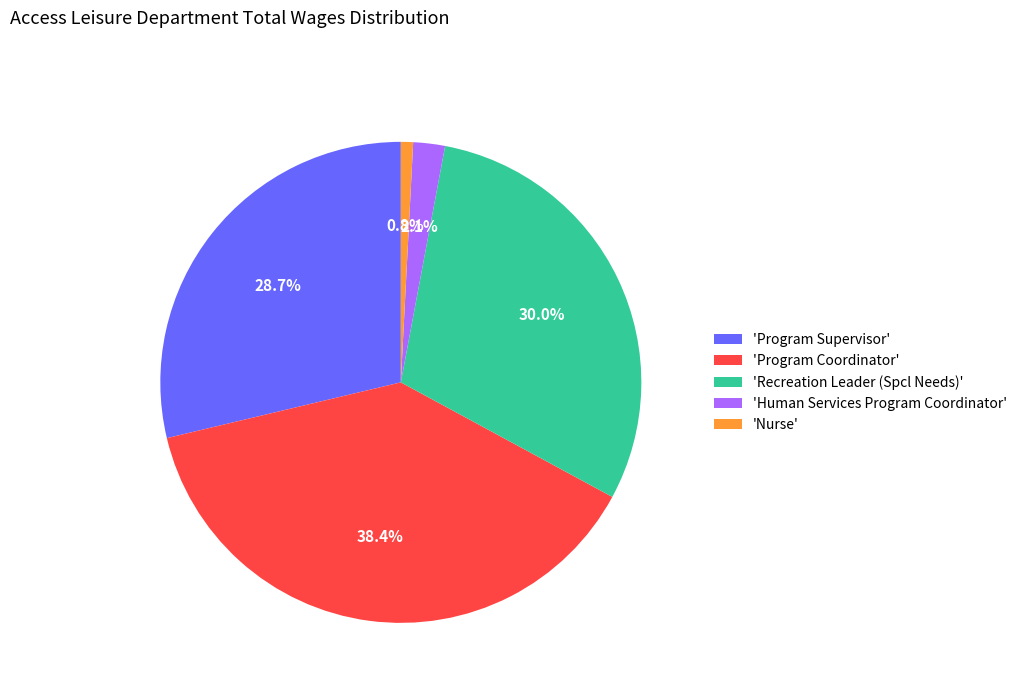

Do 'Recreation Leader (Spcl Needs)' and 'Program Coordinator' together represent more than half of the pie?

Yes